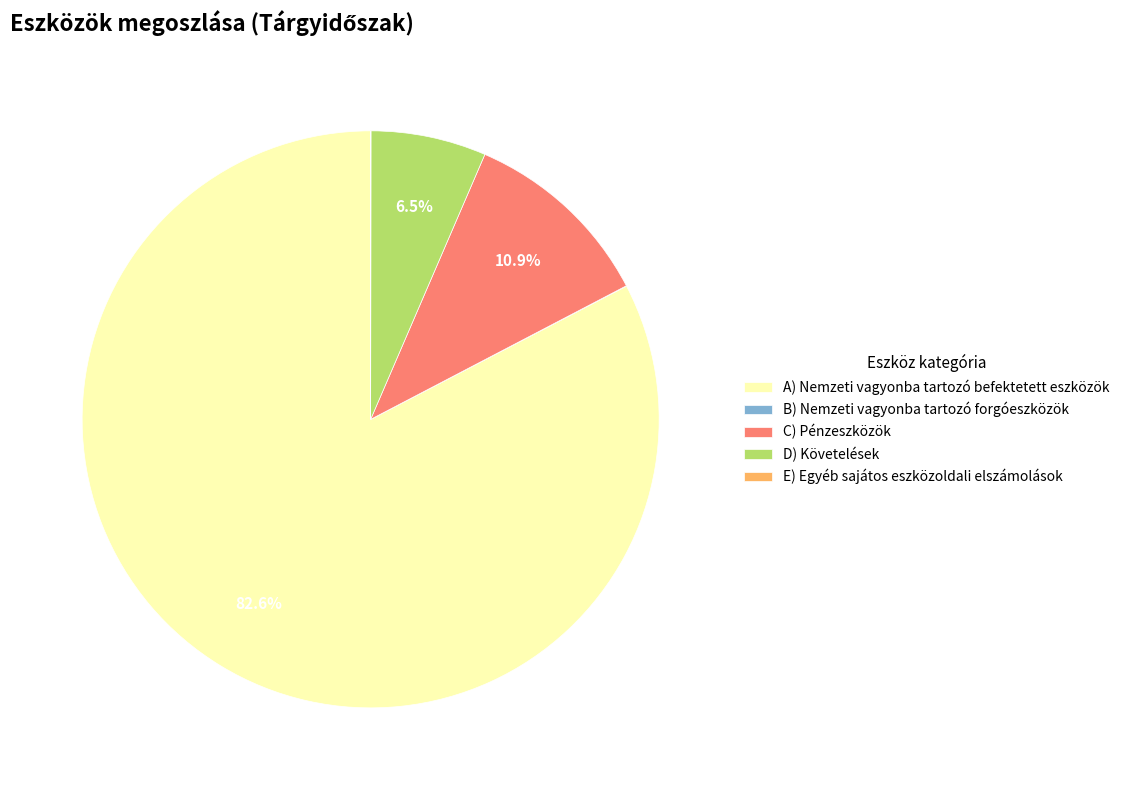

Does A) Nemzeti vagyonba tartozó befektetett eszközök represent more than half of the total?

Yes